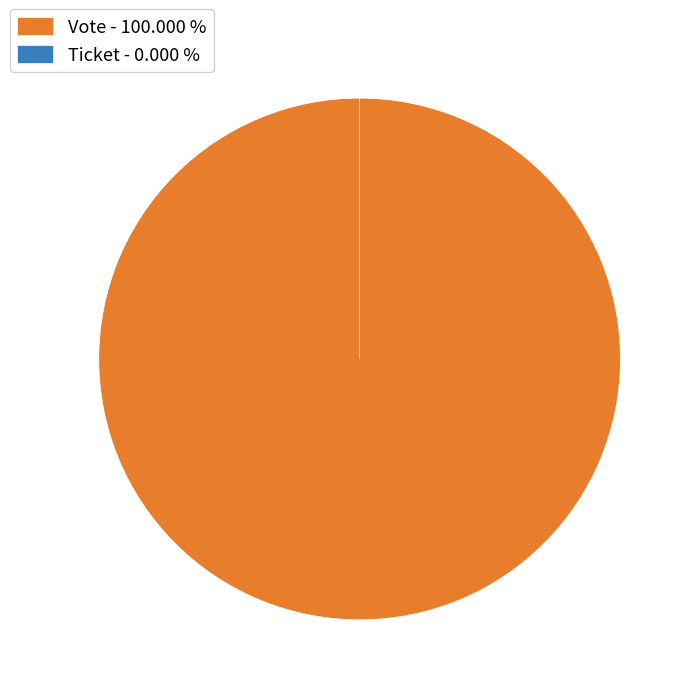

Does Ticket account for over 50% of the chart?

No